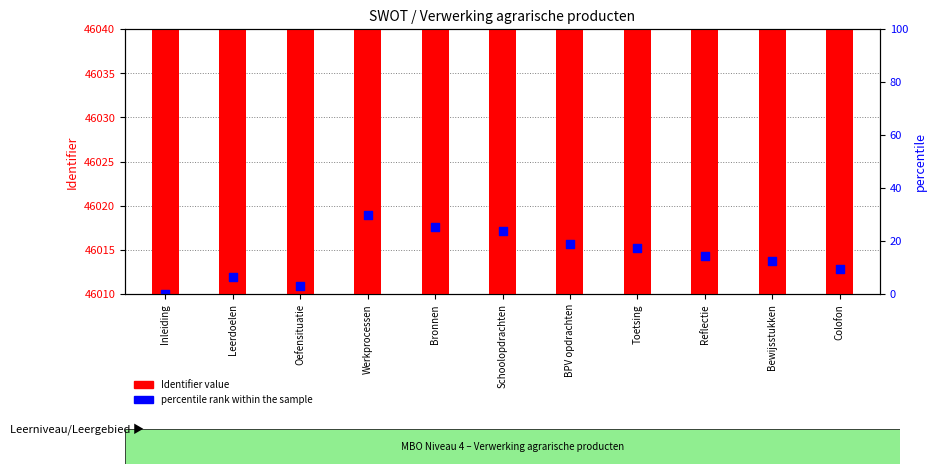

Which series reaches the minimum Y coordinate?

percentile rank within the sample